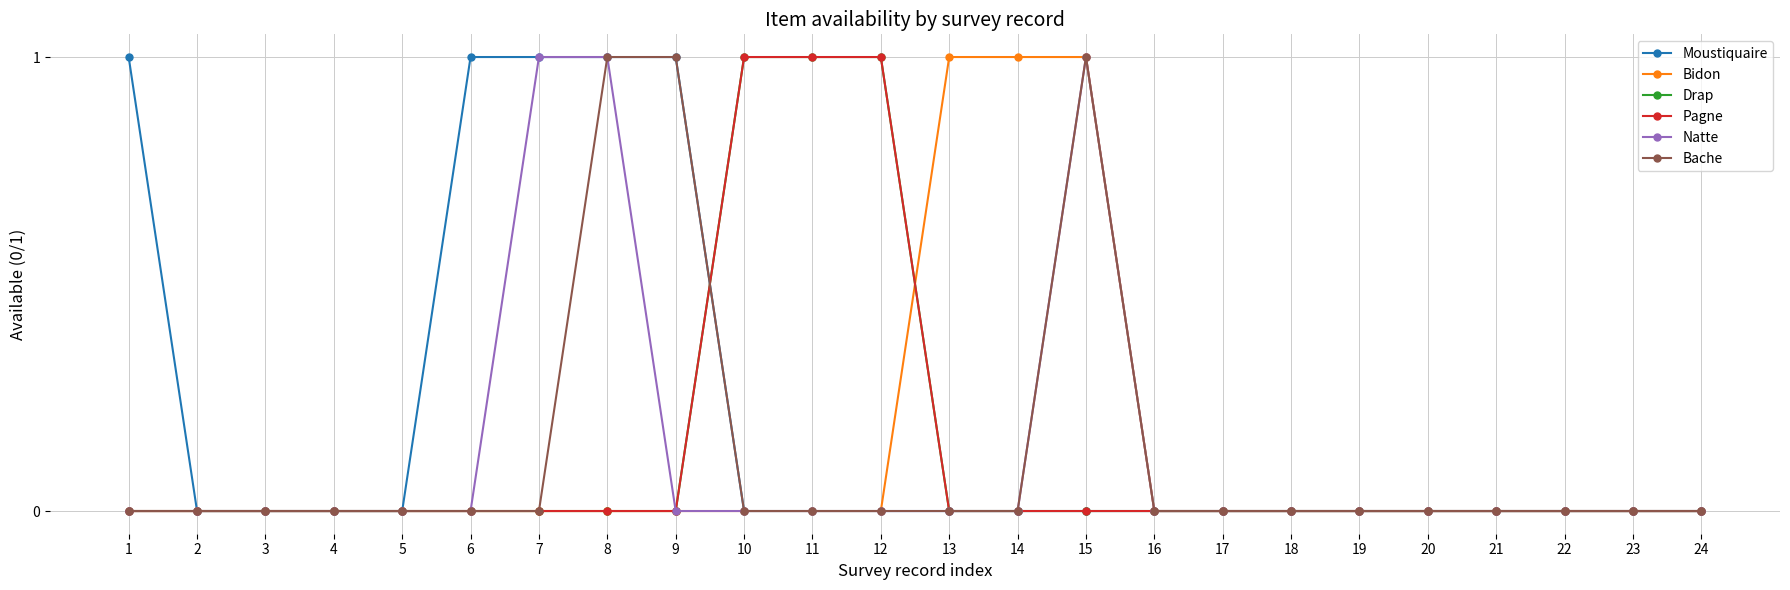

At which category does the chart reach its peak across all series?

1